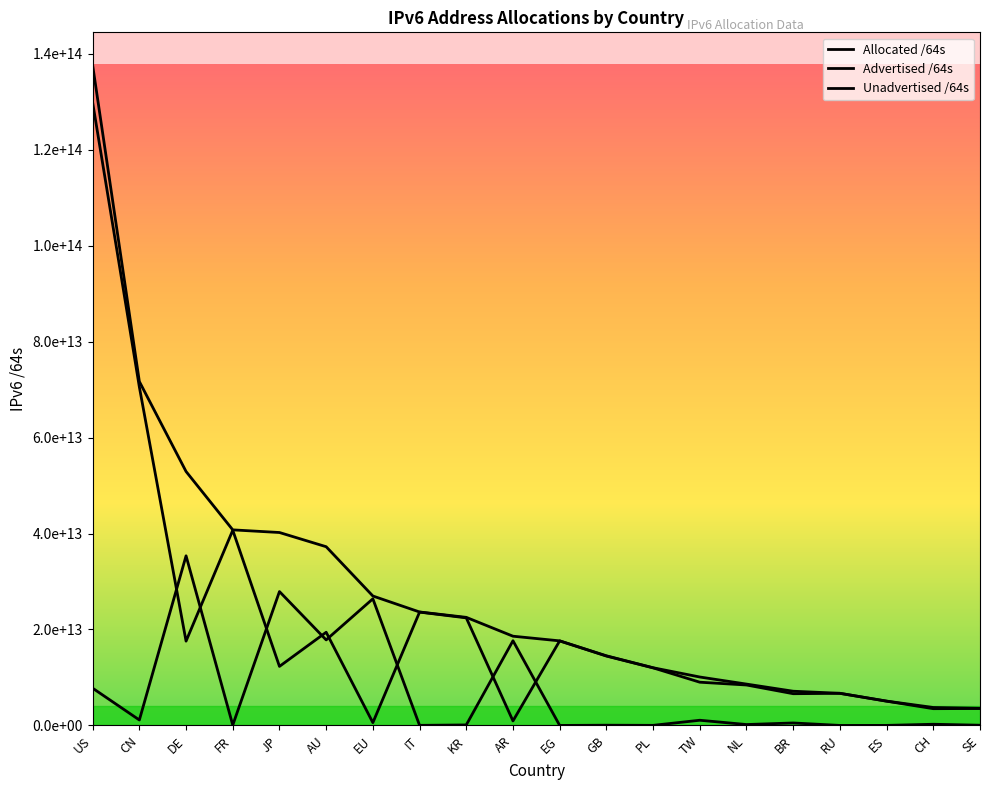

Is this an area chart (filled region under the line)?

No